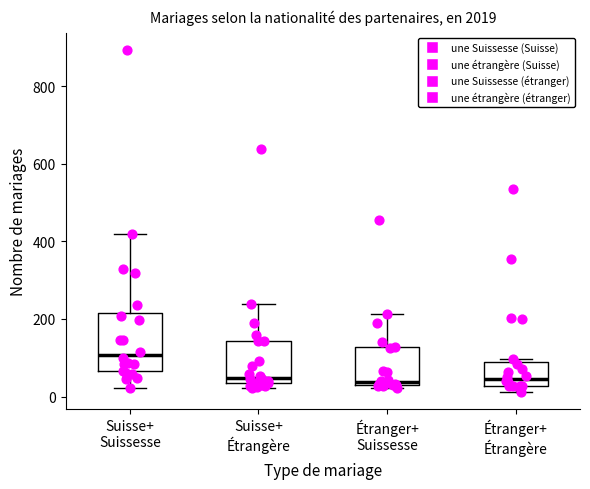

Which box has the highest median line?

Suisse+ Suissesse